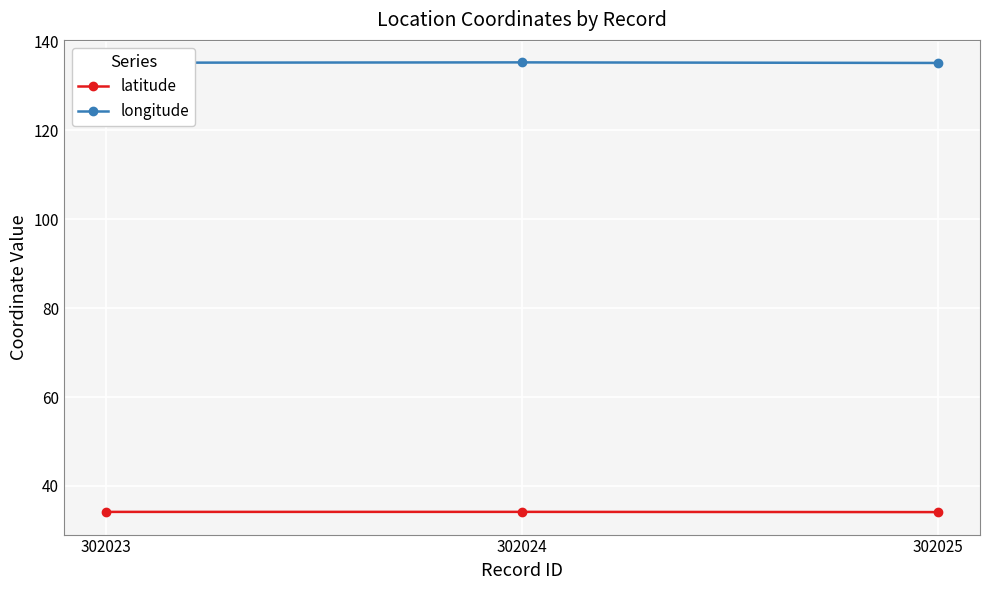

What is the spread (max minus min) of values at 302023?

101.0